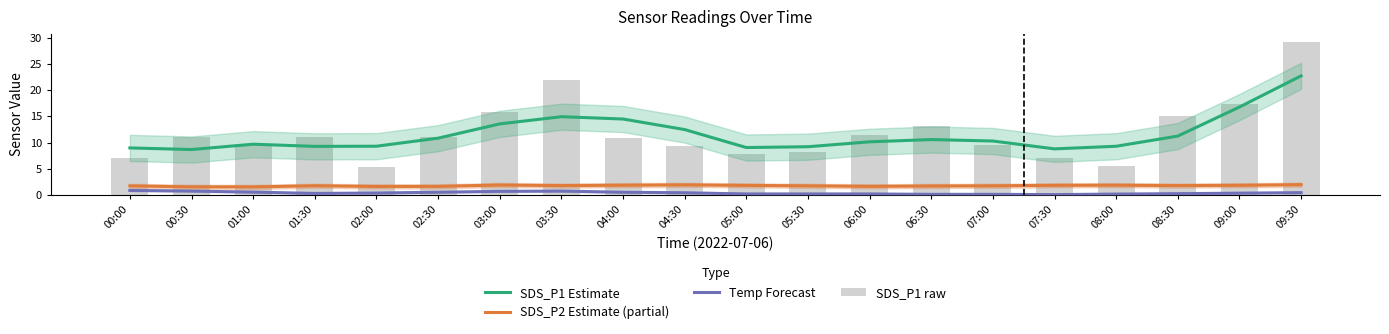

List the series in order of their peak value, highest first.

SDS_P1 raw, SDS_P1 Estimate, SDS_P2 Estimate (partial), Temp Forecast